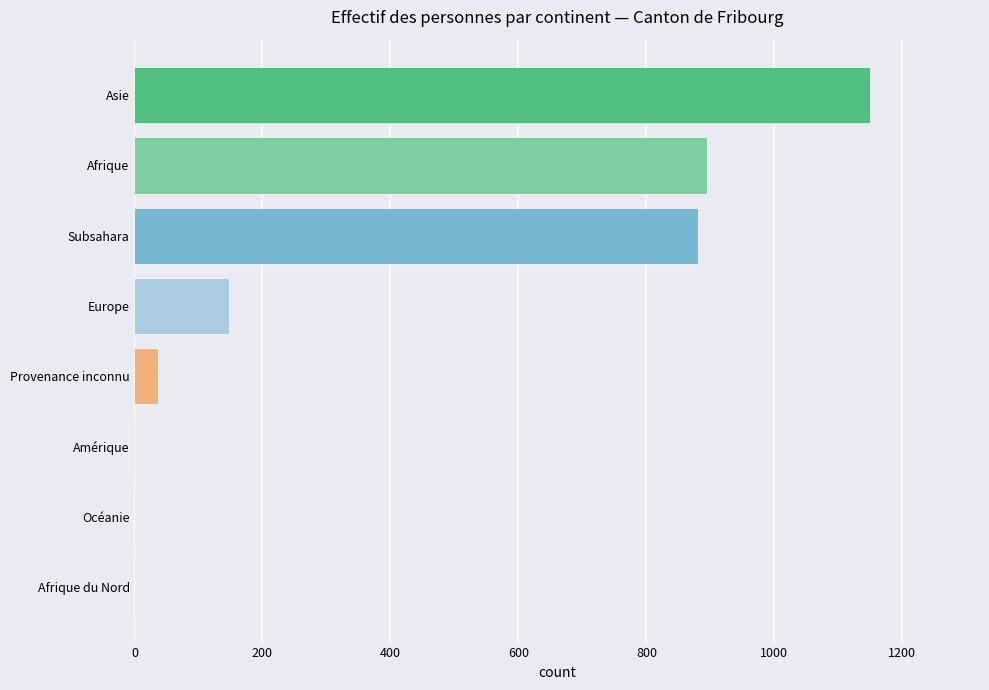

The chart shows a value of 1505 at Subsahara. True or false?

False